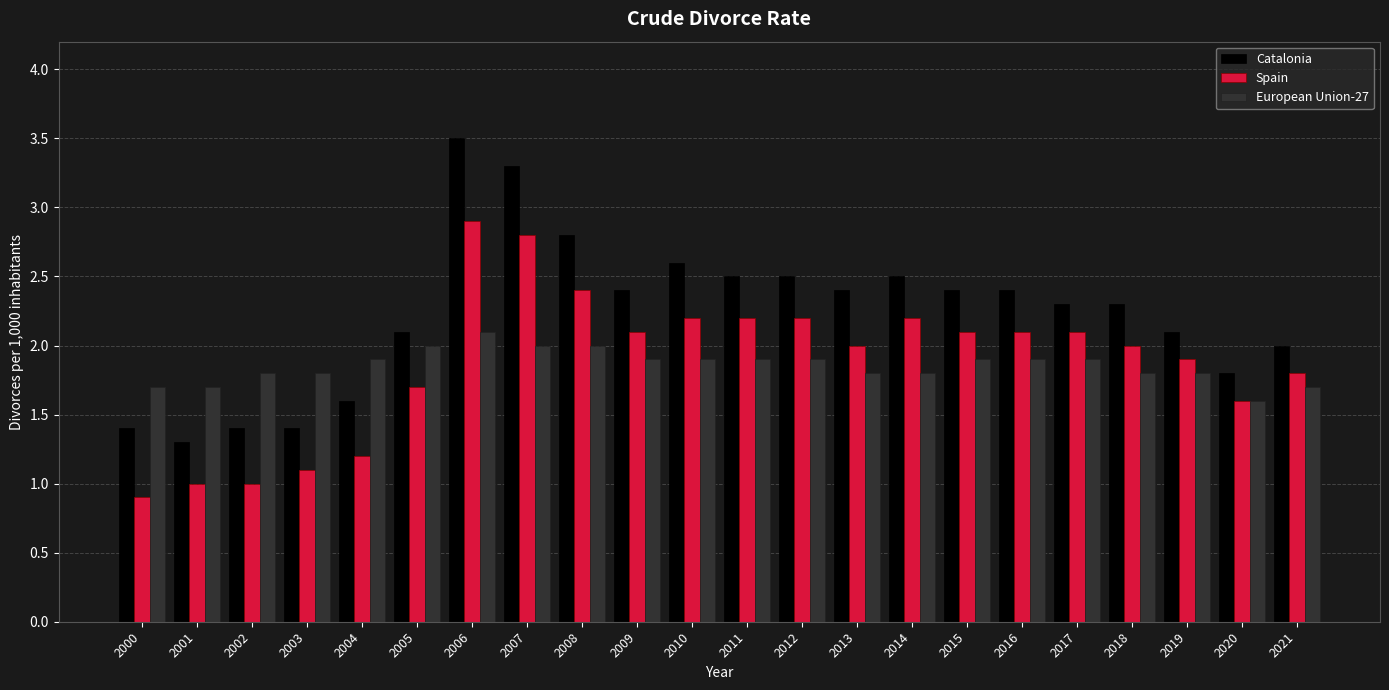

At which category is the sum across all series the highest?

2006